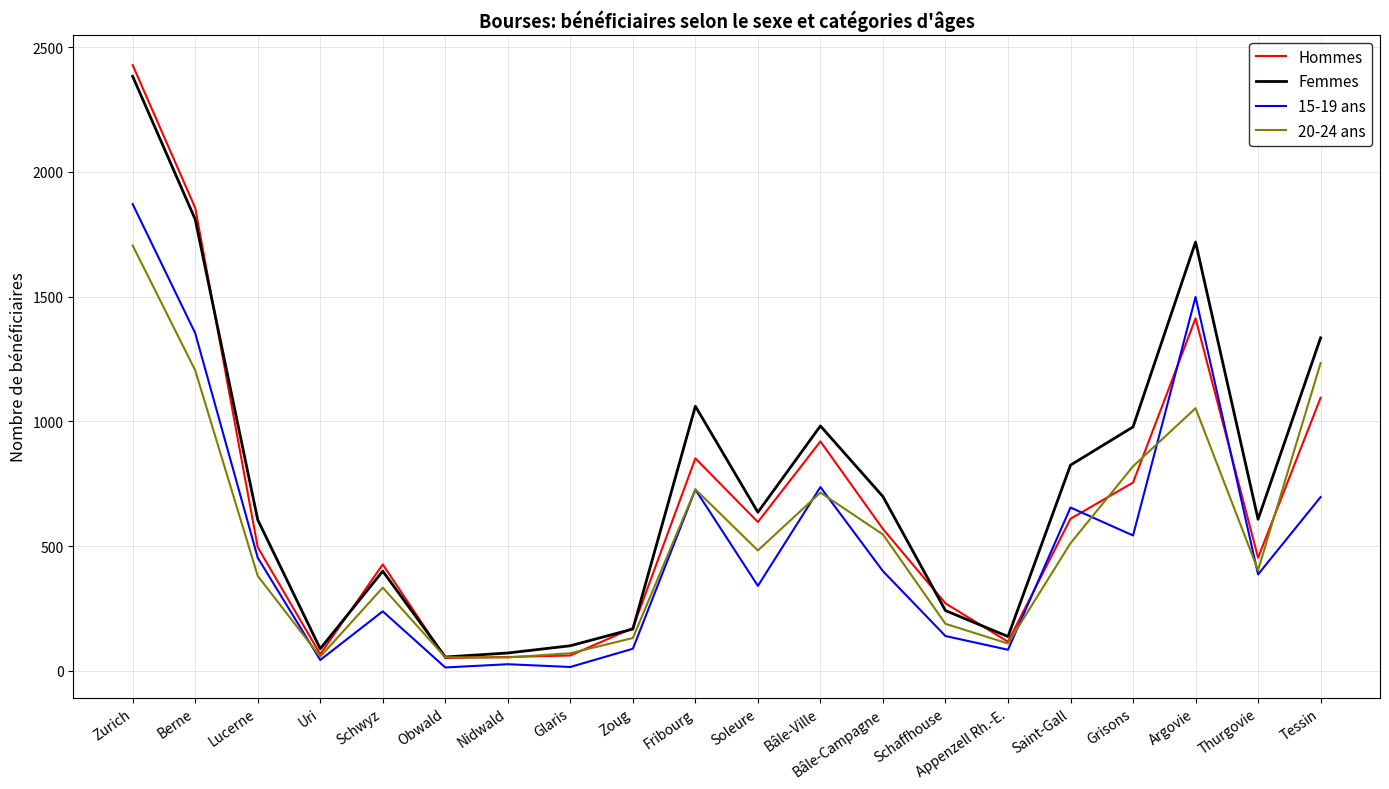

Which label corresponds to the largest value in the chart?

Zurich